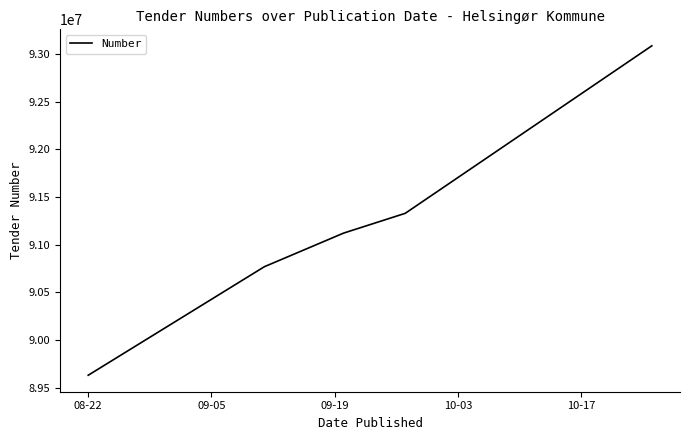

What is the difference between the second highest and minimum values?

1699793